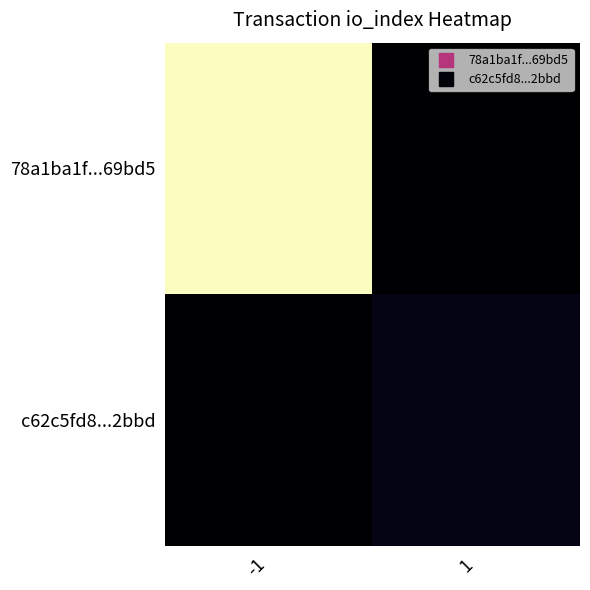

What is the total value across all series at 1?

2